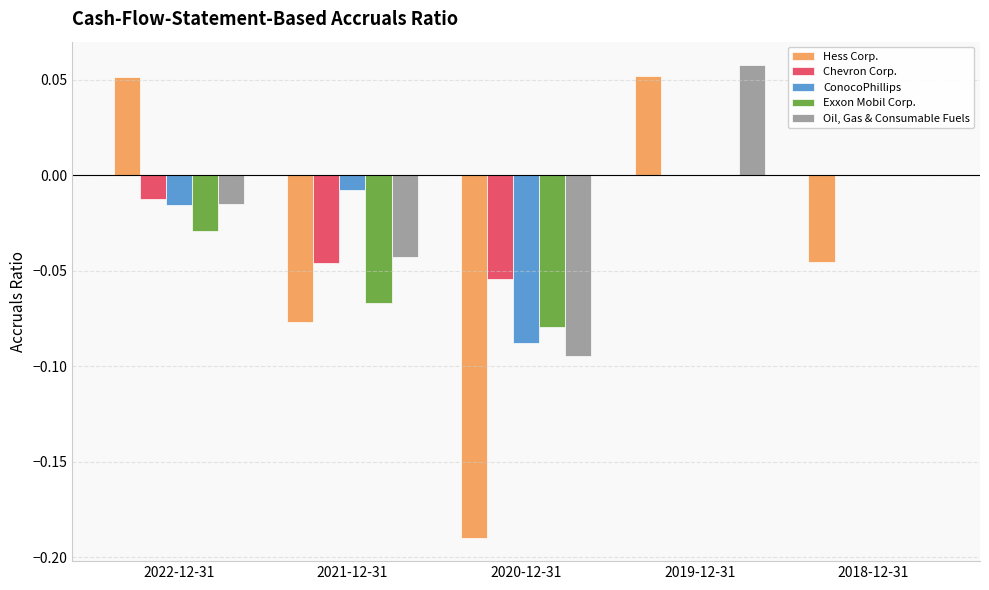

Which series changed the most between 2020-12-31 and 2019-12-31?

Hess Corp.